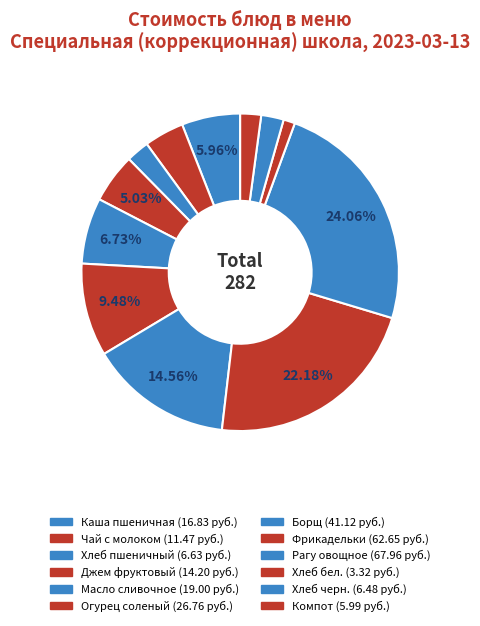

To the nearest percent, what portion does Рагу овощное represent?

24%